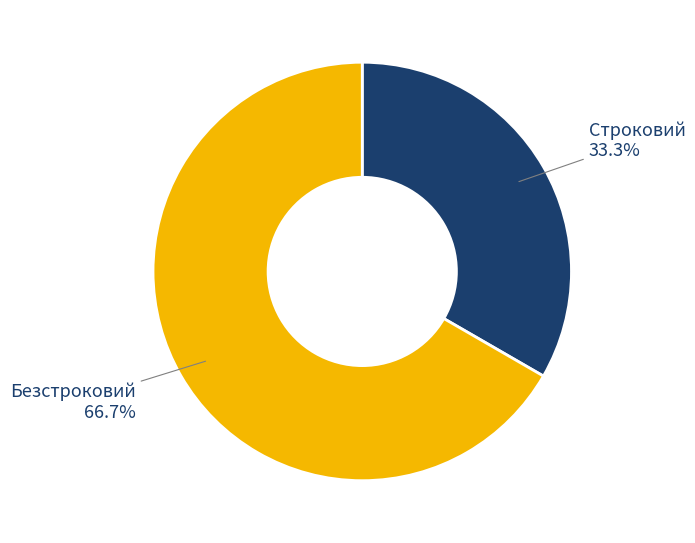

To the nearest percent, what is the difference between the Строковий and Безстроковий slice percentages?

33%